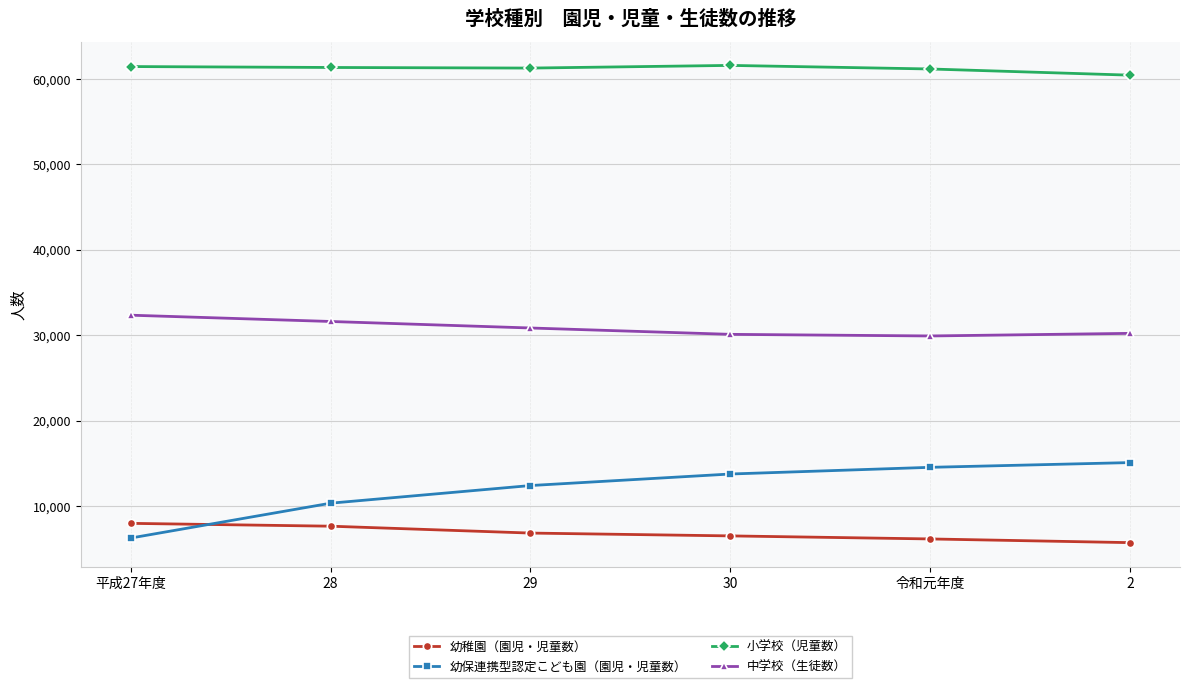

What are all the series names shown in the legend?

幼稚園（園児・児童数）, 幼保連携型認定こども園（園児・児童数）, 小学校（児童数）, 中学校（生徒数）